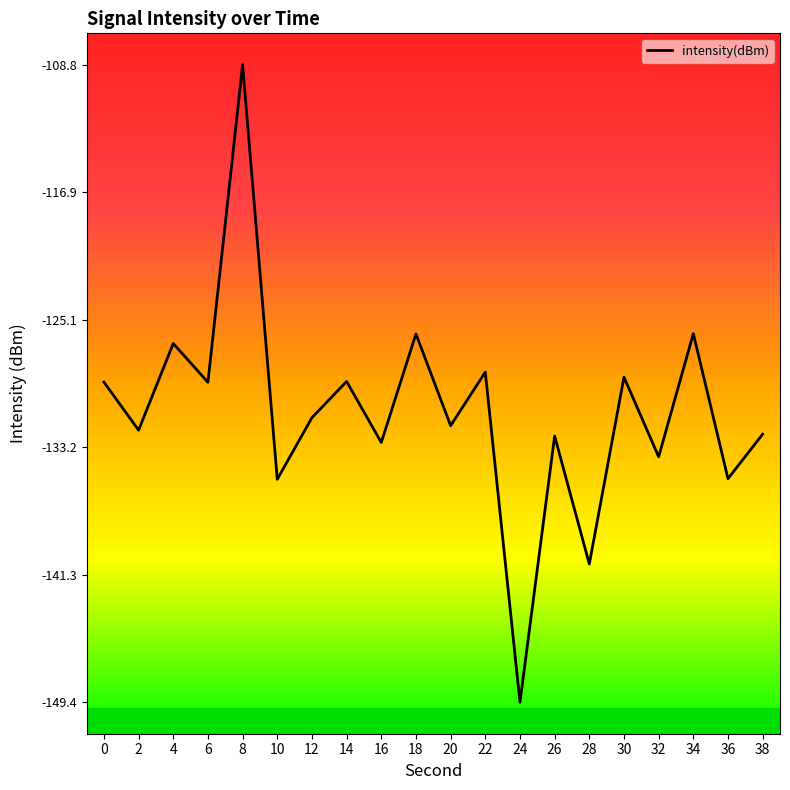

Does the chart have visible grid lines?

No